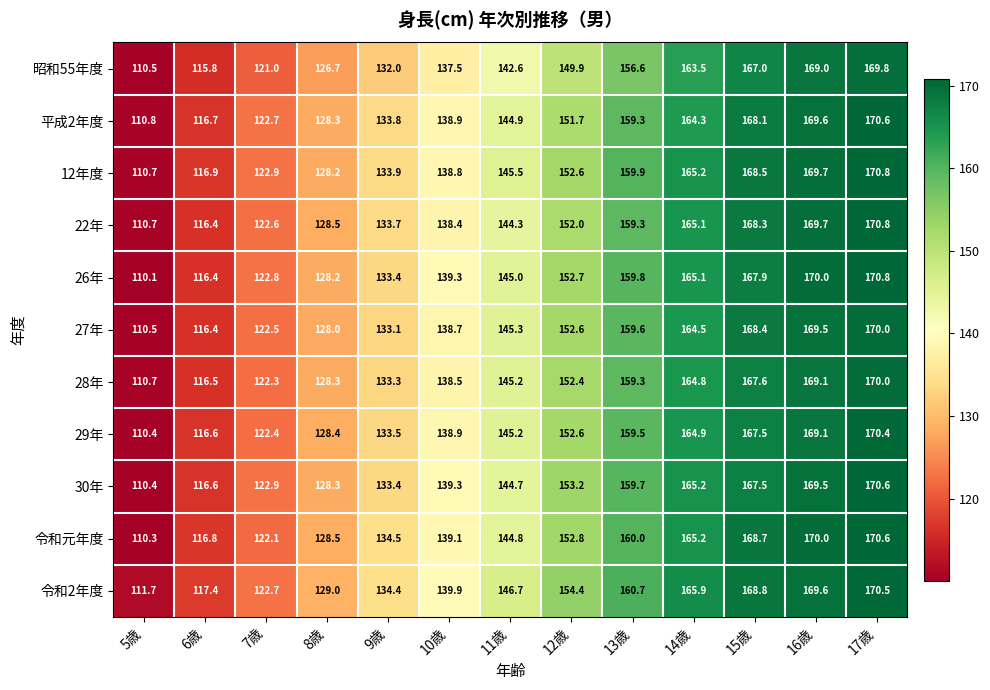

Is it true that 12年度 equals 74.5 at 5歳?

False